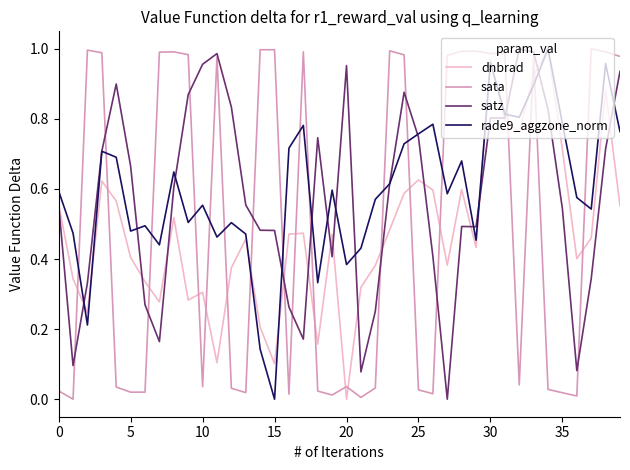

List the series in order of their overall mean, lowest first.

dnbrad, sata, satz, rade9_aggzone_norm